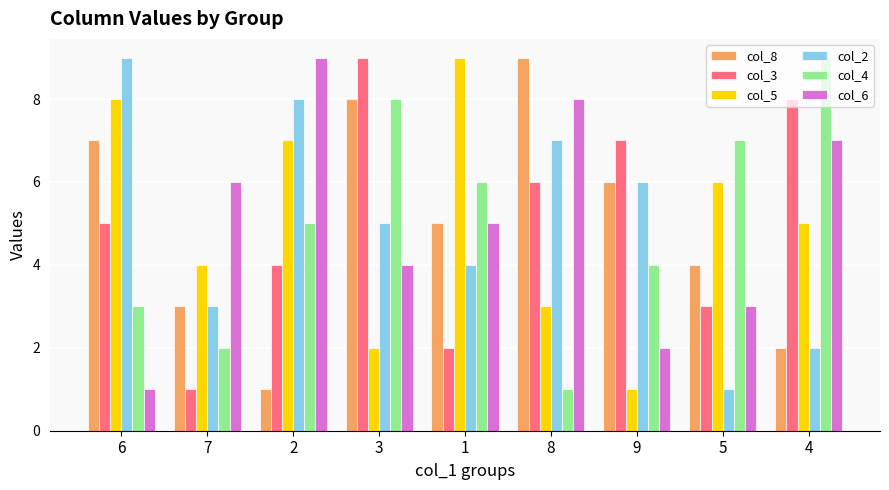

What are all the series names shown in the legend?

col_8, col_3, col_5, col_2, col_4, col_6